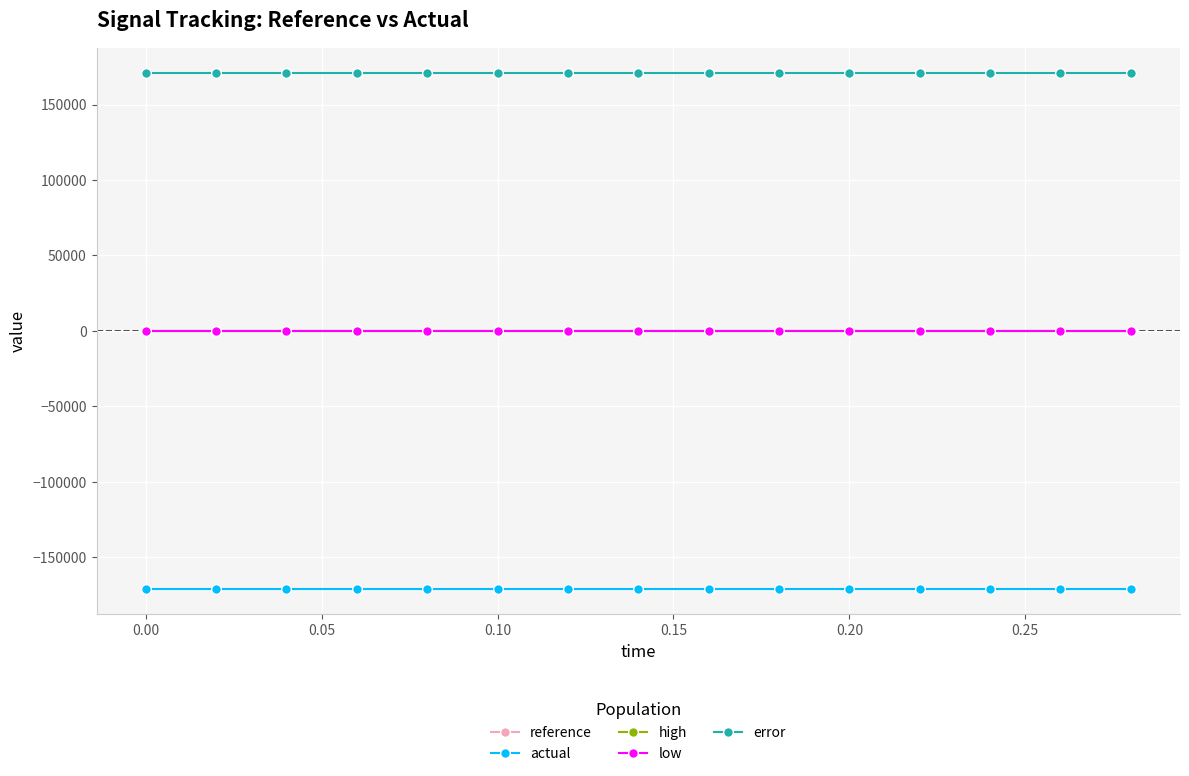

True or false: error and actual cross at least once.

False